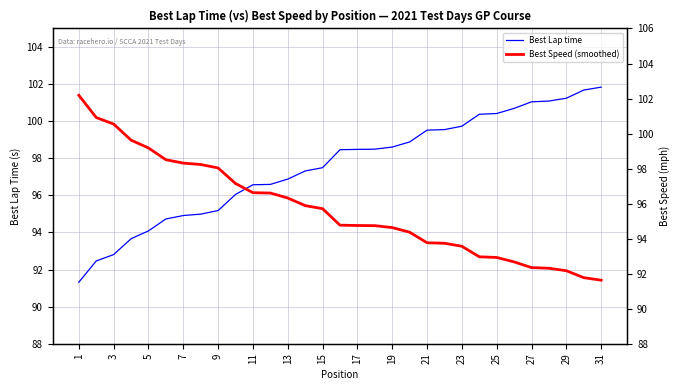

What is the highest value of the Best Lap time series?

101.8